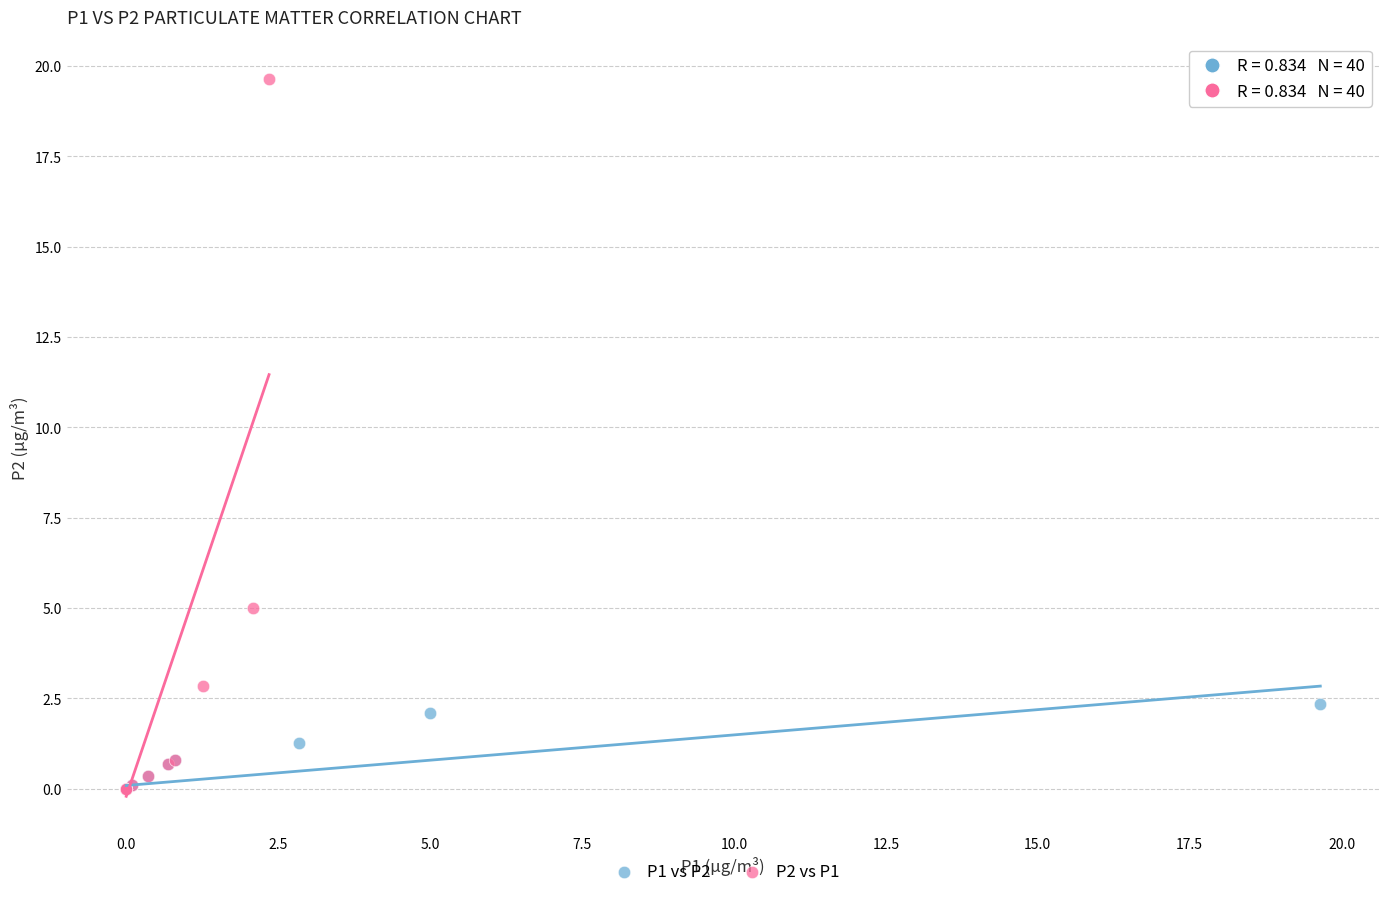

Which series has the widest spread of Y values?

P2 vs P1